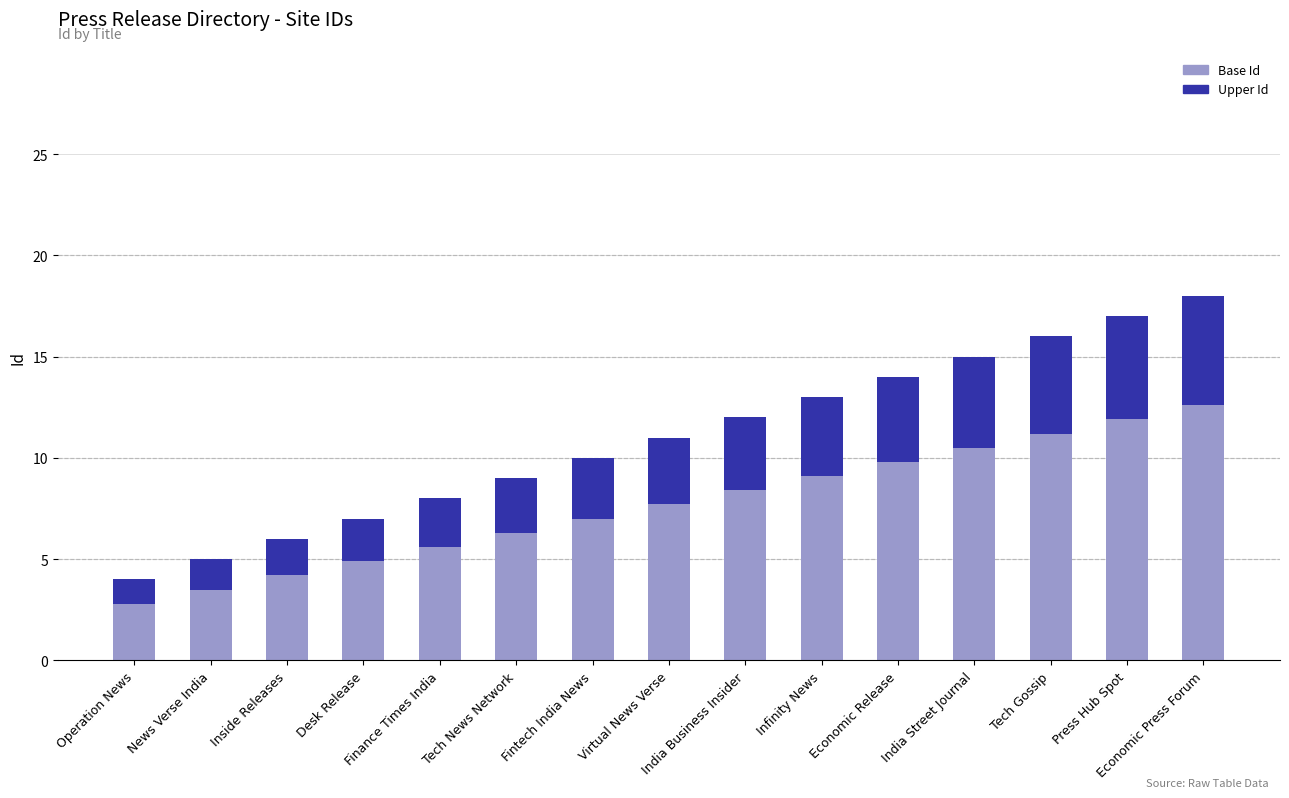

What is the sum of all Base Id values?

115.5